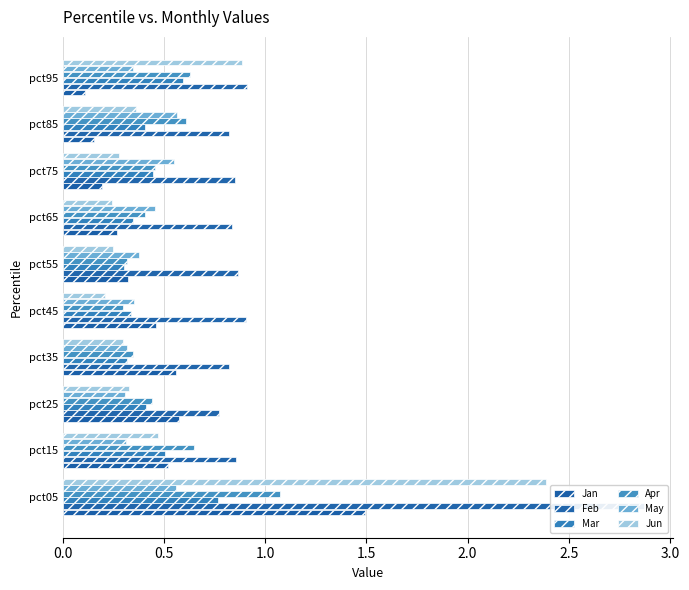

Is it true that May equals 0.3 at pct45?

True